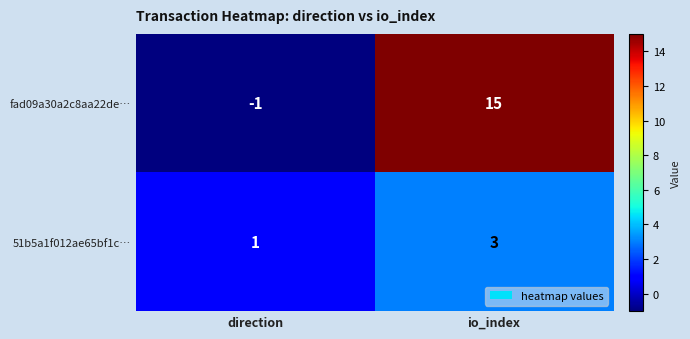

How many distinct data groups are displayed?

2